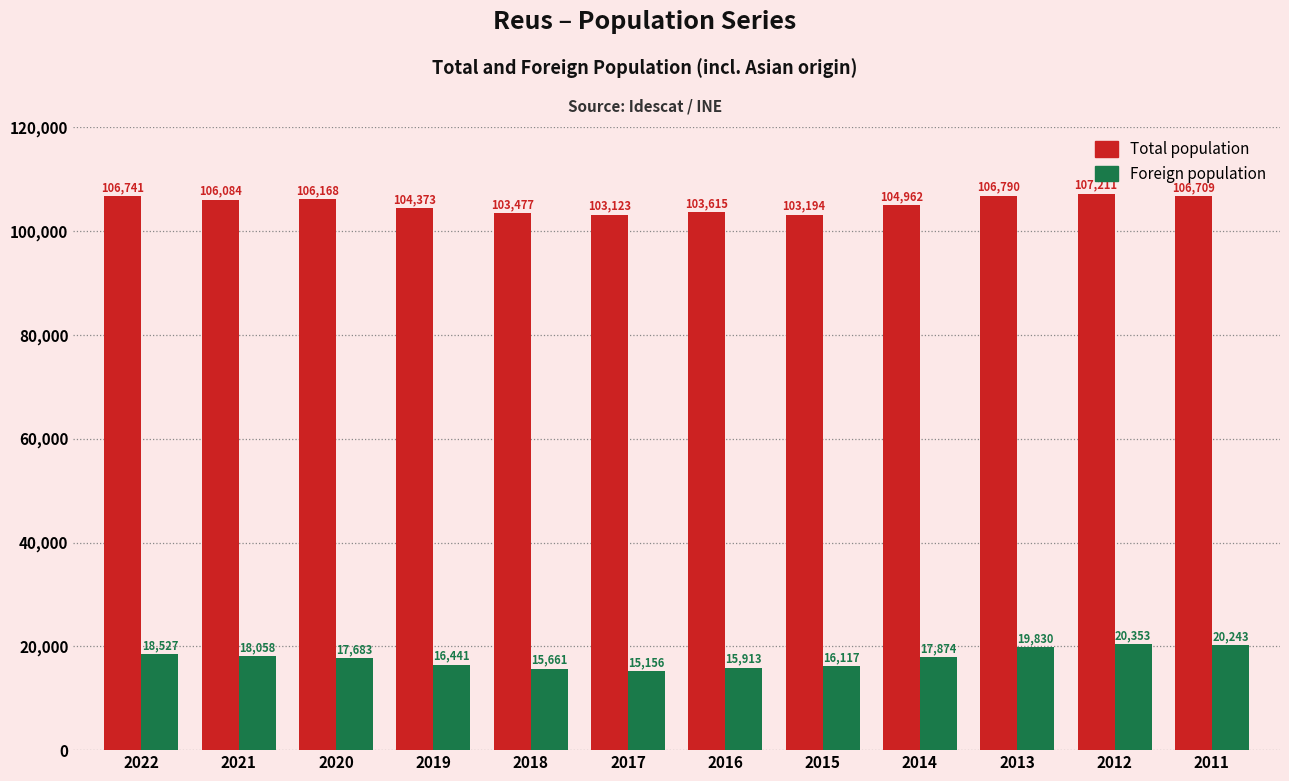

Rank the series by their maximum value, from highest to lowest.

Total population, Foreign population